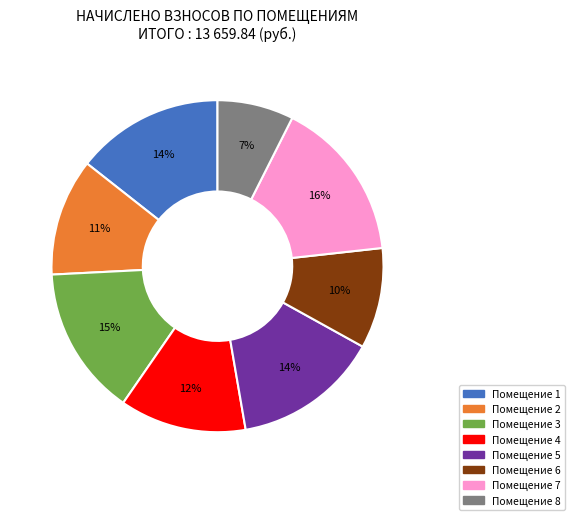

To the nearest percent, what is the average slice percentage?

12%